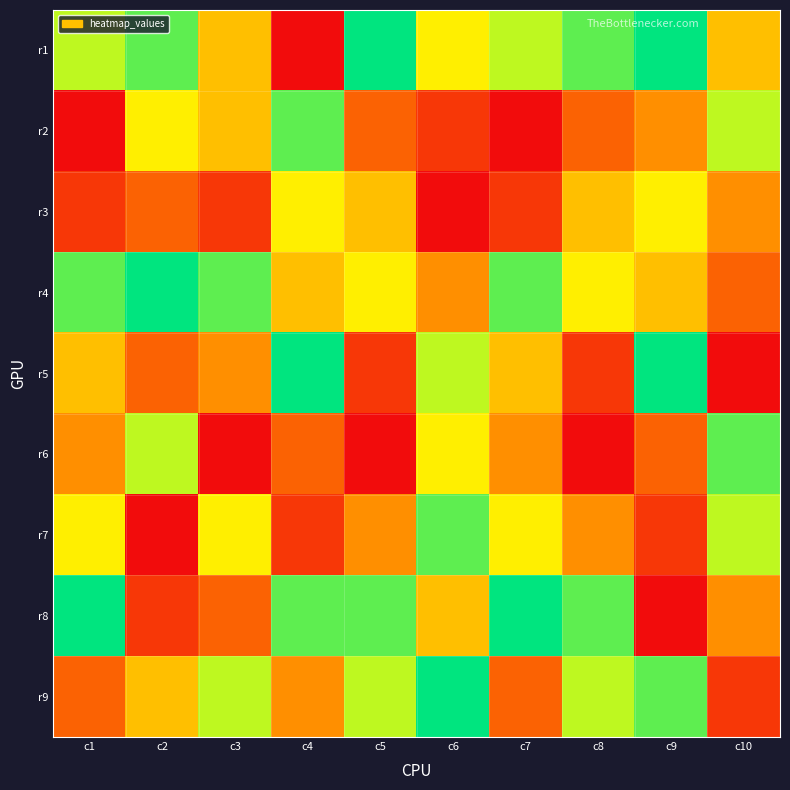

Reading right to left, transcribe all the data shown in this chart.

r1: c10=5	c9=9	c8=8	c7=7	c6=6	c5=9	c4=1	c3=5	c2=8	c1=7
r2: c10=7	c9=4	c8=3	c7=1	c6=2	c5=3	c4=8	c3=5	c2=6	c1=1
r3: c10=4	c9=6	c8=5	c7=2	c6=1	c5=5	c4=6	c3=2	c2=3	c1=2
r4: c10=3	c9=5	c8=6	c7=8	c6=4	c5=6	c4=5	c3=8	c2=9	c1=8
r5: c10=1	c9=9	c8=2	c7=5	c6=7	c5=2	c4=9	c3=4	c2=3	c1=5
r6: c10=8	c9=3	c8=1	c7=4	c6=6	c5=1	c4=3	c3=1	c2=7	c1=4
r7: c10=7	c9=2	c8=4	c7=6	c6=8	c5=4	c4=2	c3=6	c2=1	c1=6
r8: c10=4	c9=1	c8=8	c7=9	c6=5	c5=8	c4=8	c3=3	c2=2	c1=9
r9: c10=2	c9=8	c8=7	c7=3	c6=9	c5=7	c4=4	c3=7	c2=5	c1=3